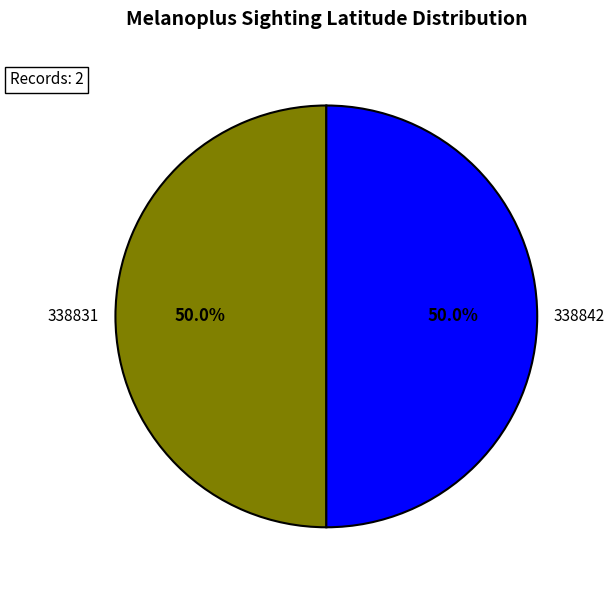

What is the ratio of the value at 338831 to the value at 338842?

1.0